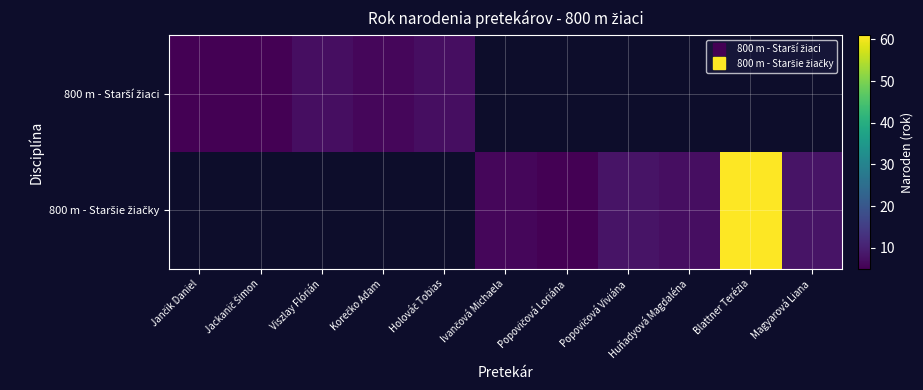

How many values in row_0 are above zero?

5